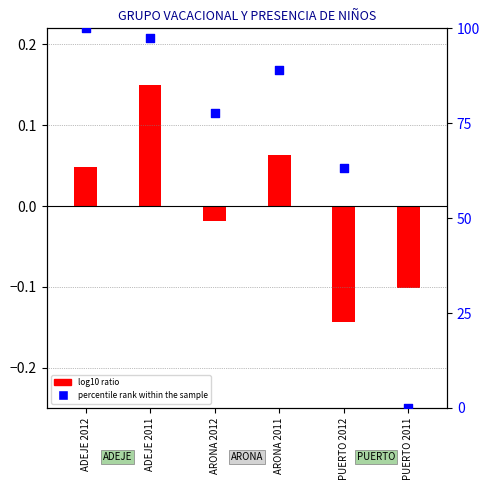

What is the ratio of the value at PUERTO 2012 to the value at ADEJE 2012?

0.6